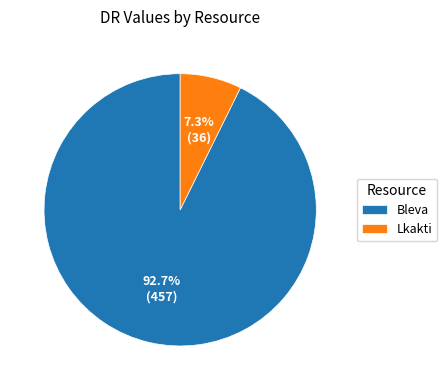

Which slice is the largest?

Bleva